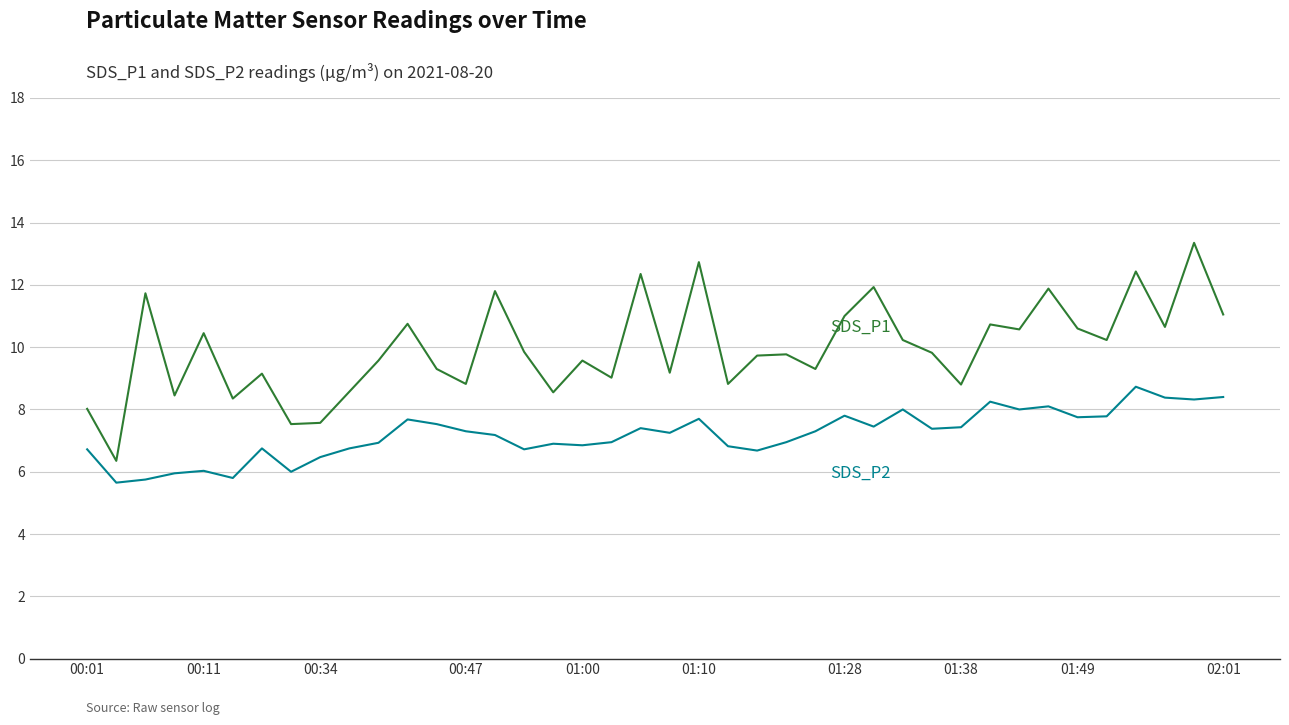

What is the minimum value shown in the chart?

5.7